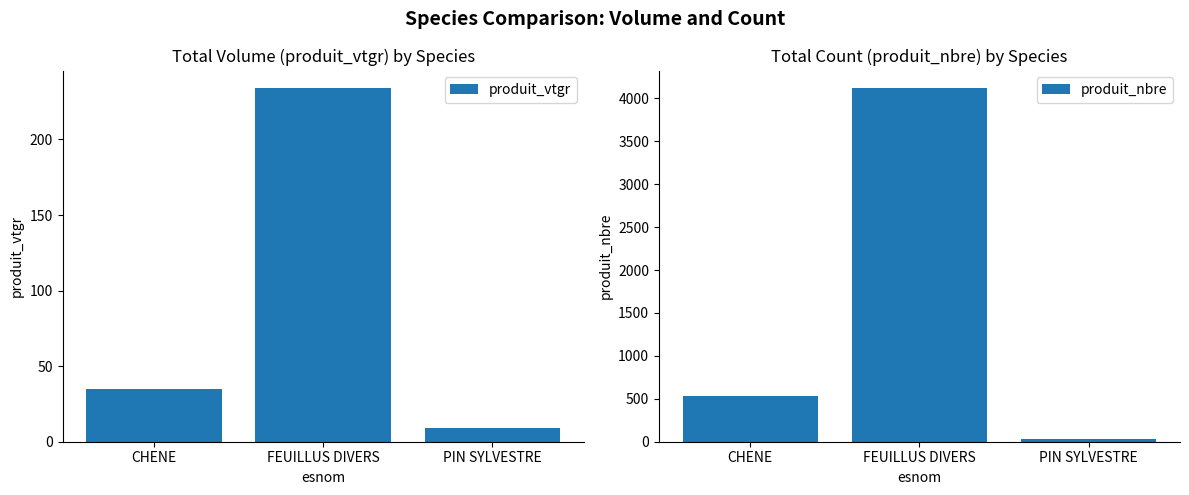

Reading left to right, transcribe all the data shown in this chart.

produit_vtgr: 35.0	233.9	9.0
produit_nbre: 531.0	4118.0	34.0